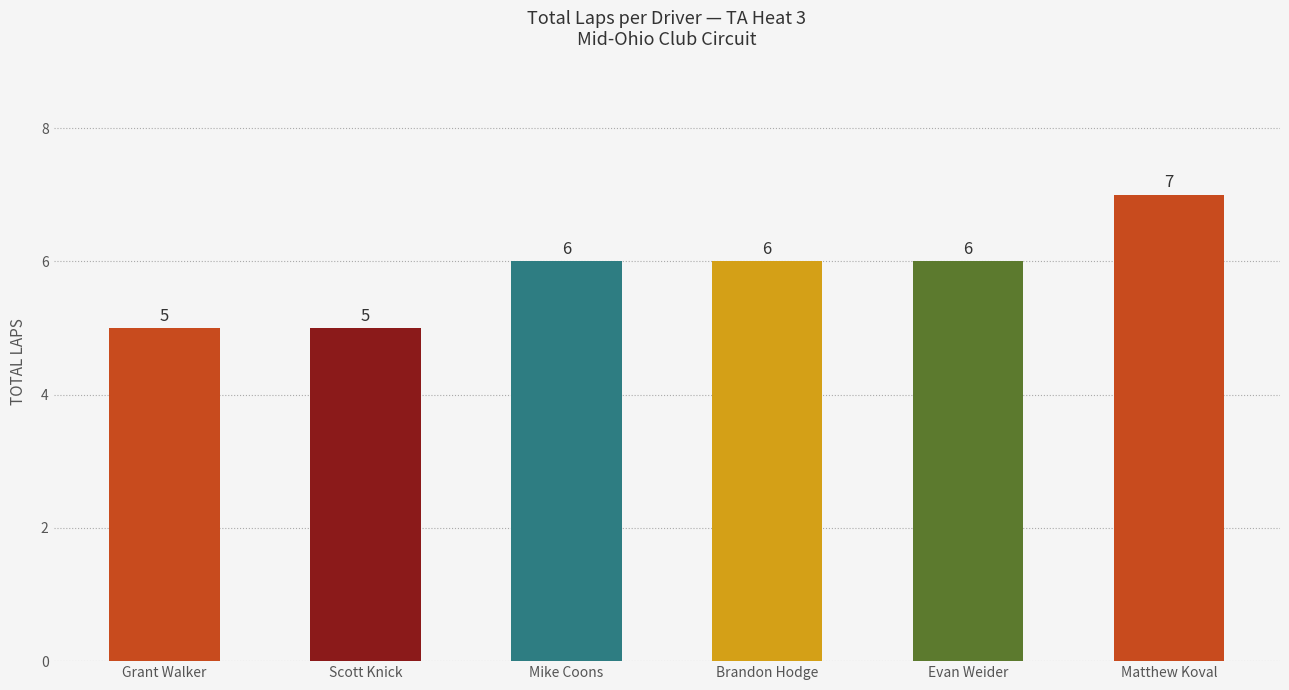

What is the sum of all values?

35